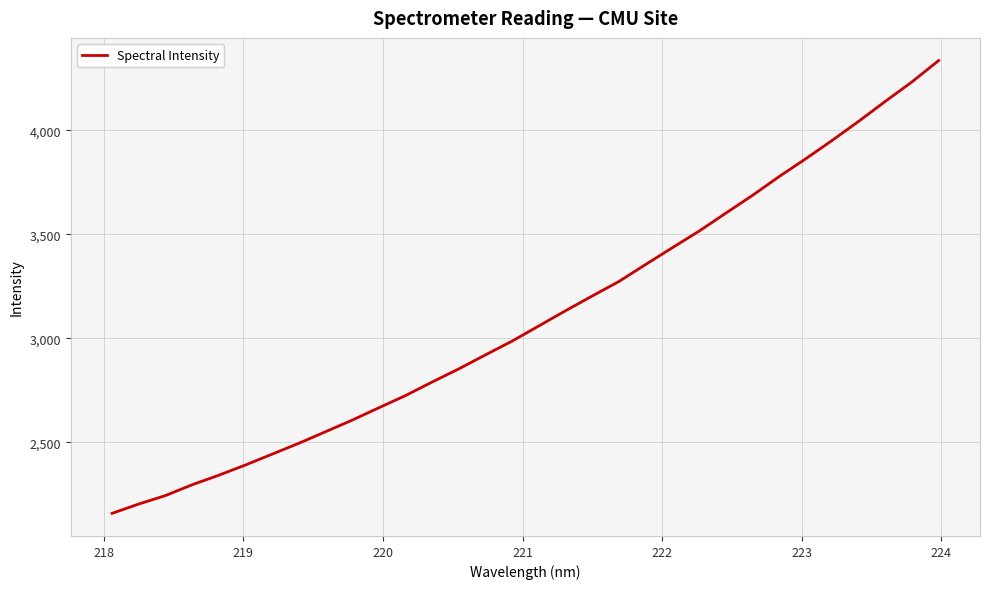

What is the greatest value displayed?

4336.7